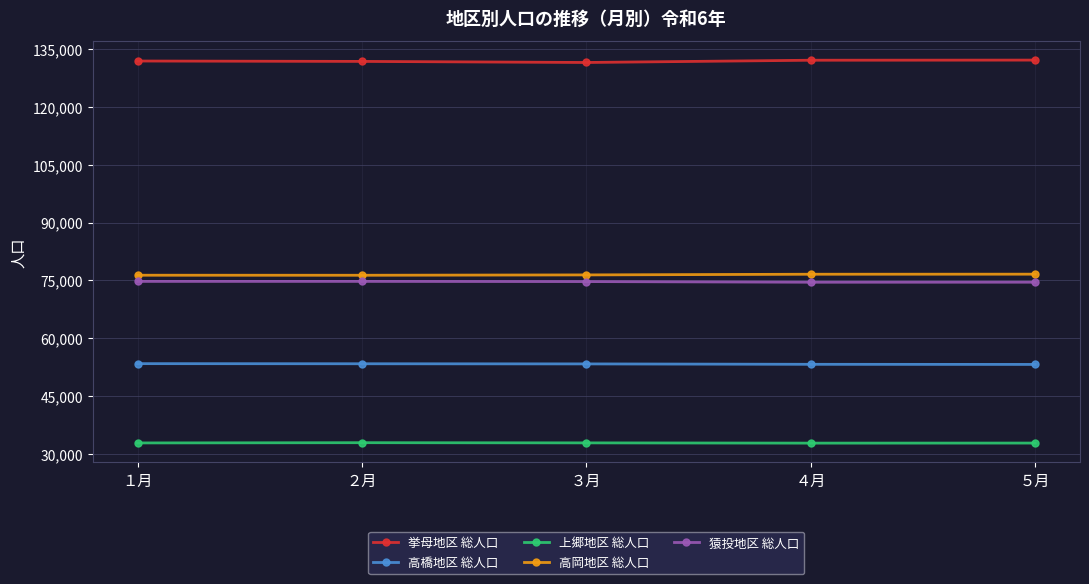

What is the difference between the maximum and second lowest values in the 高岡地区 総人口 series?

271